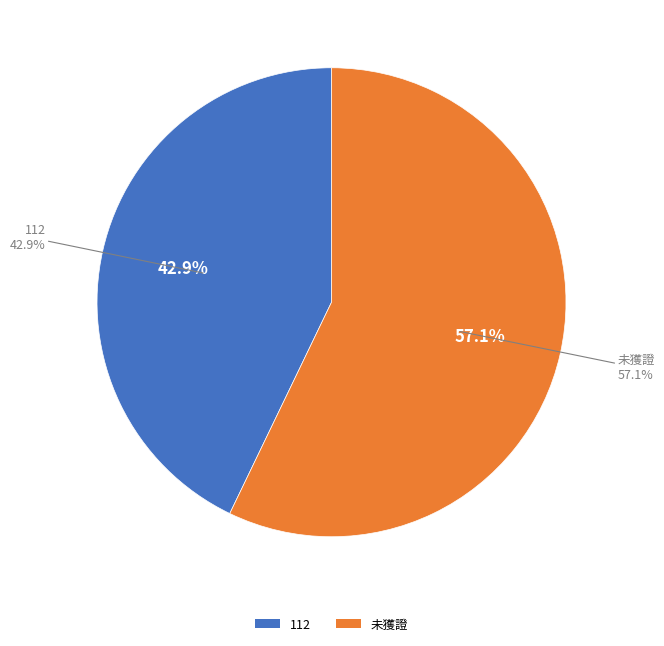

To the nearest percent, what is the average slice percentage?

50%